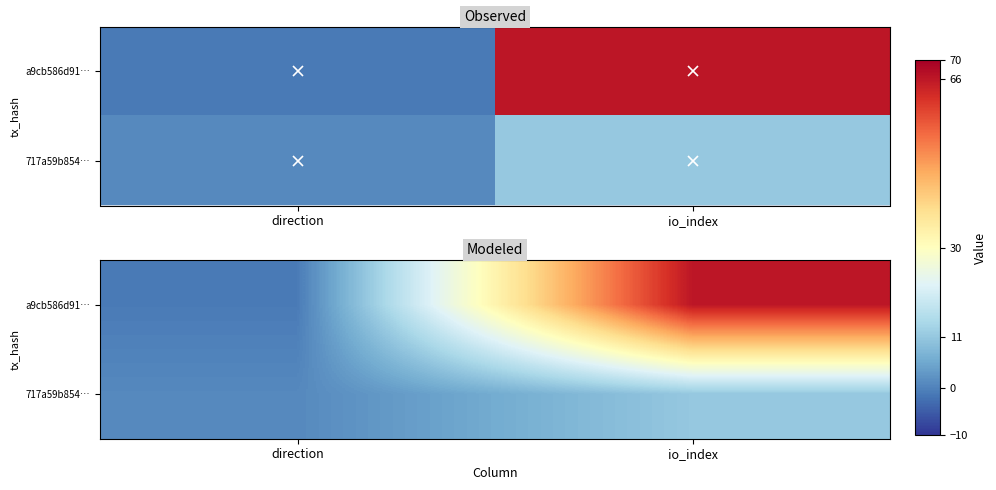

What is the difference between the highest and lowest values at io_index?

55